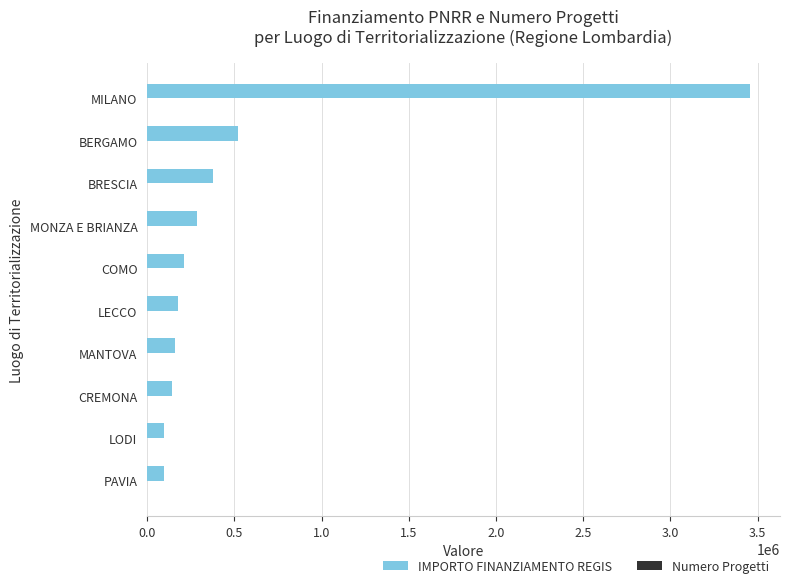

Which category has the highest value across all series?

MILANO